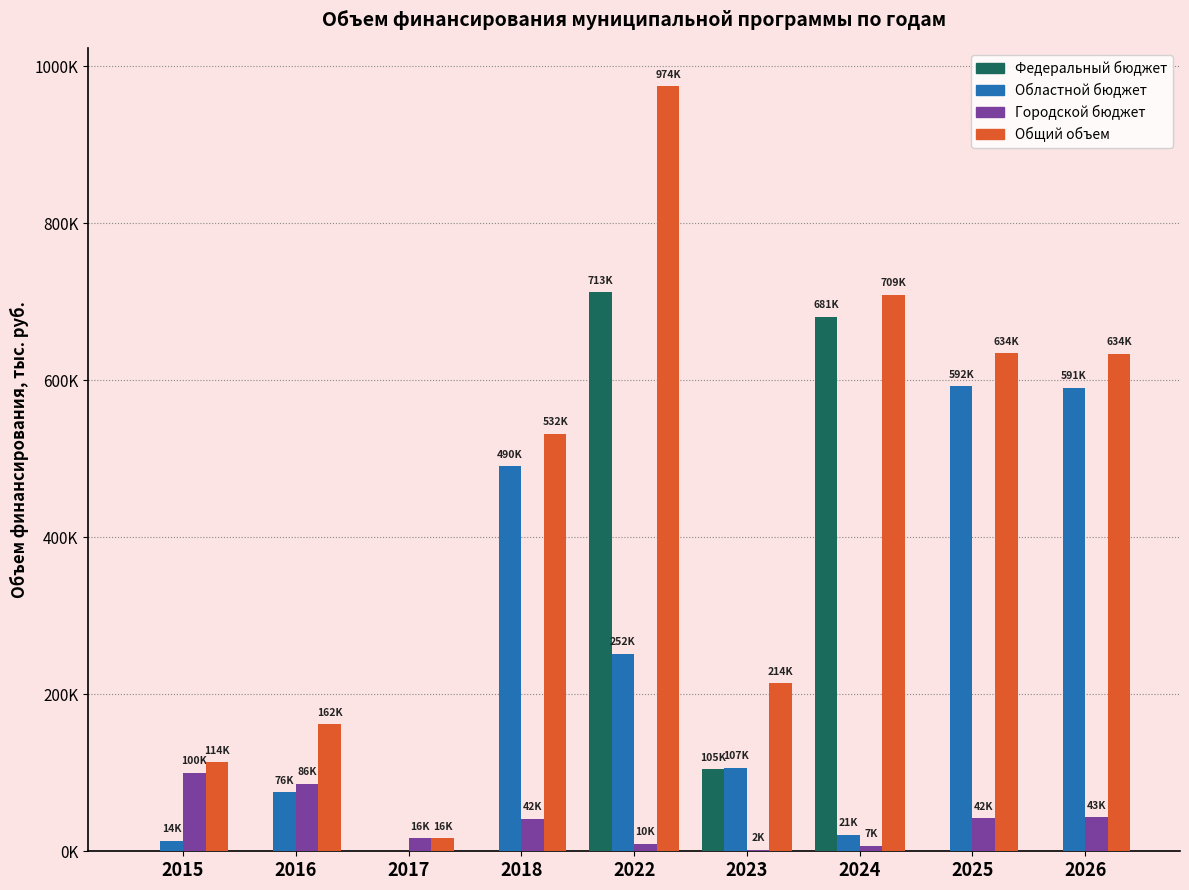

What are all the series names shown in the legend?

Федеральный бюджет, Областной бюджет, Городской бюджет, Общий объем